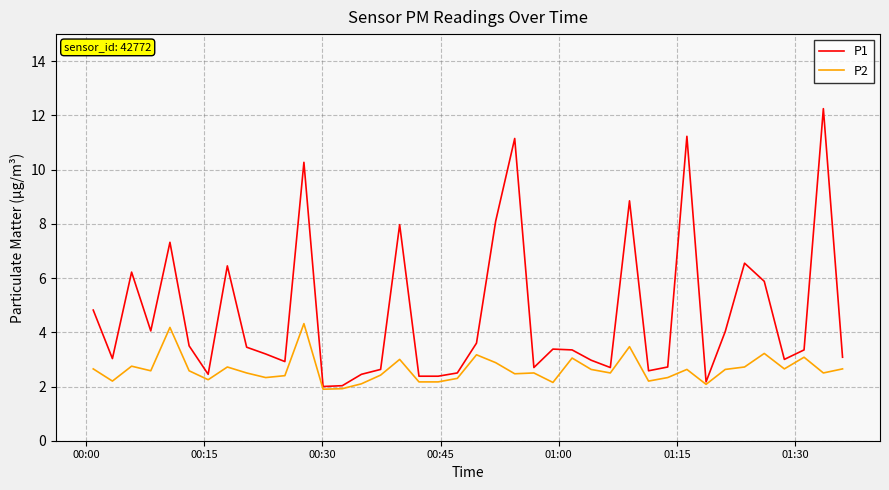

What is the average value of the P1 series?

4.6